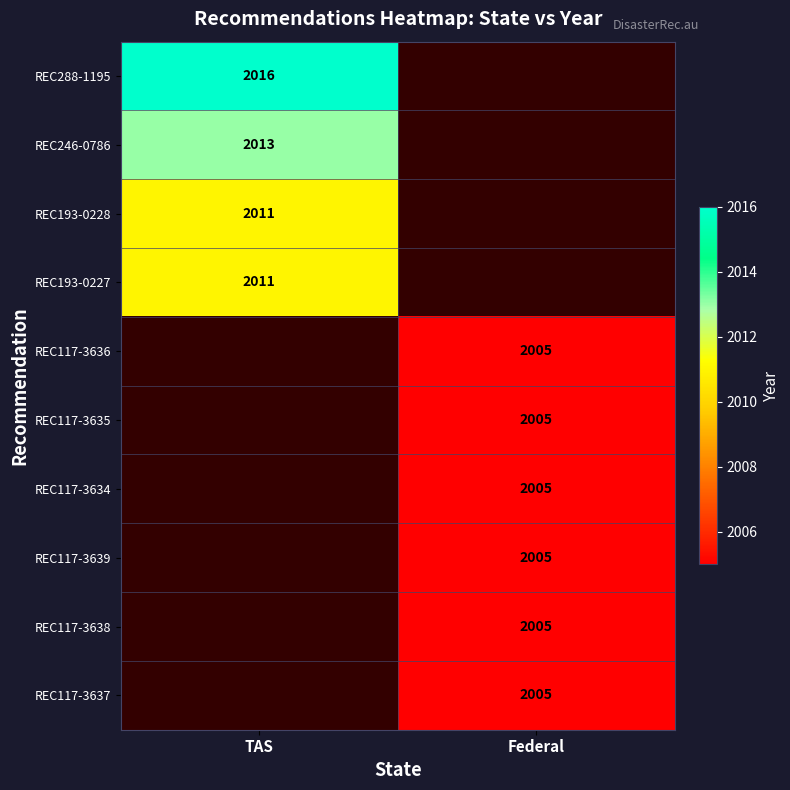

The REC246-0786 series shows 2013 at TAS. True or false?

True